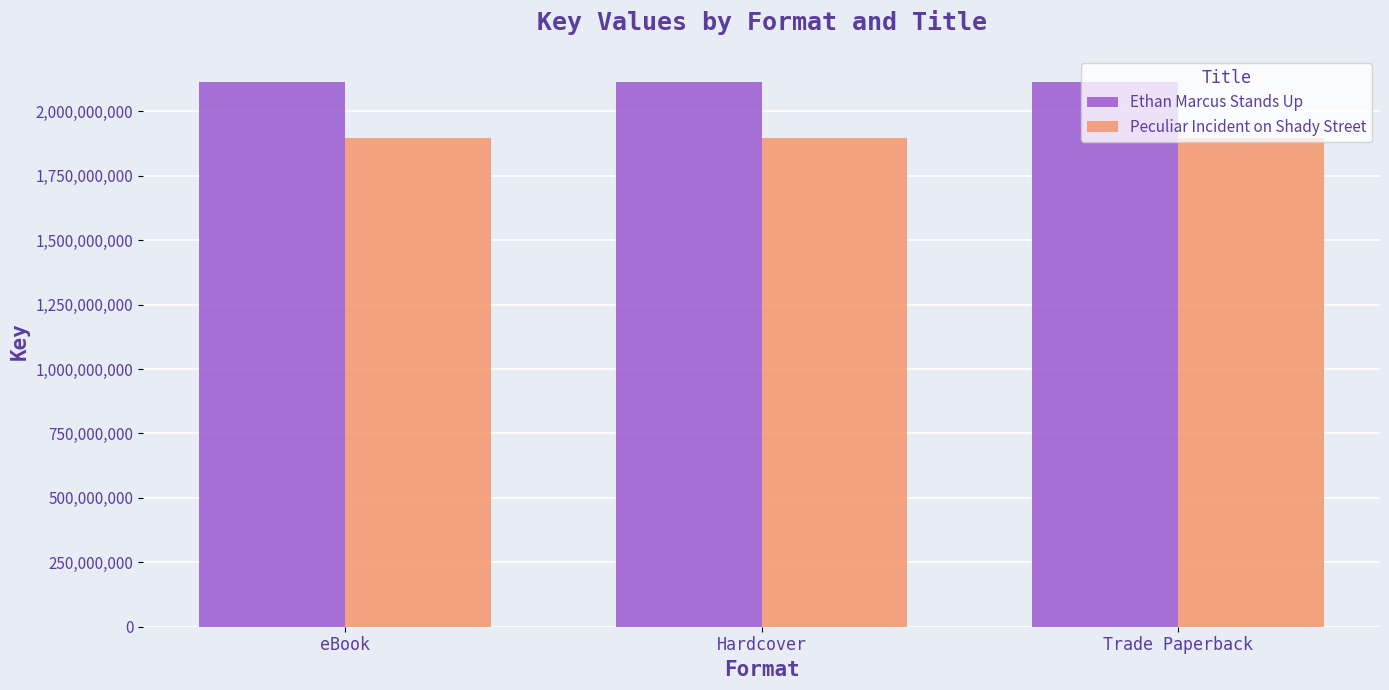

What is the spread (max minus min) of values at Trade Paperback?

216506059